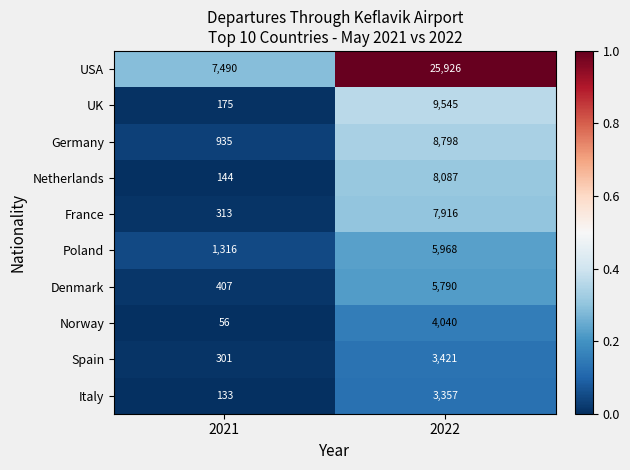

Which label corresponds to the smallest value in the chart?

2021